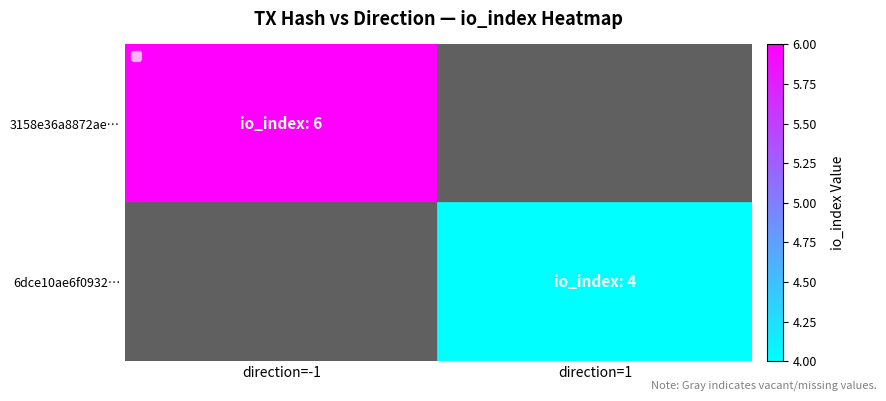

At how many categories does at least one series exceed 4?

1